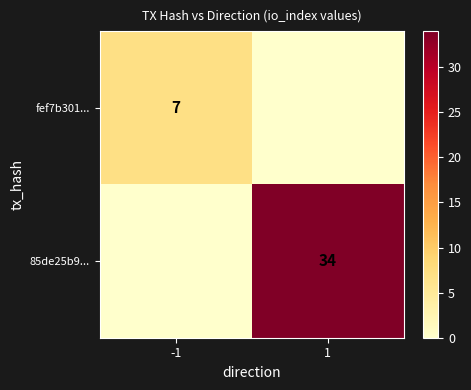

Which series has the largest total across all categories?

85de25b9...